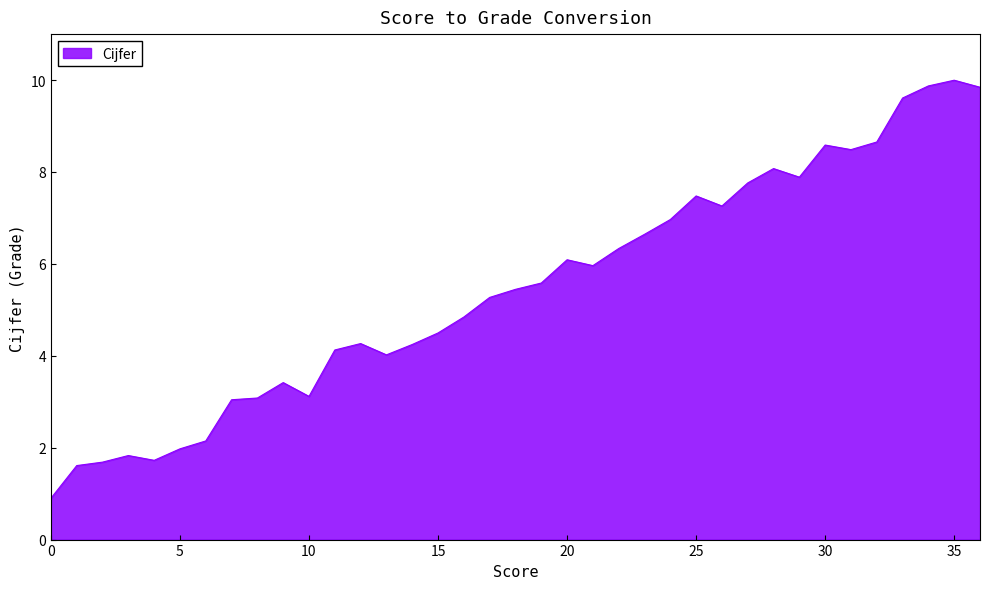

What is the minimum value shown in the chart?

0.9